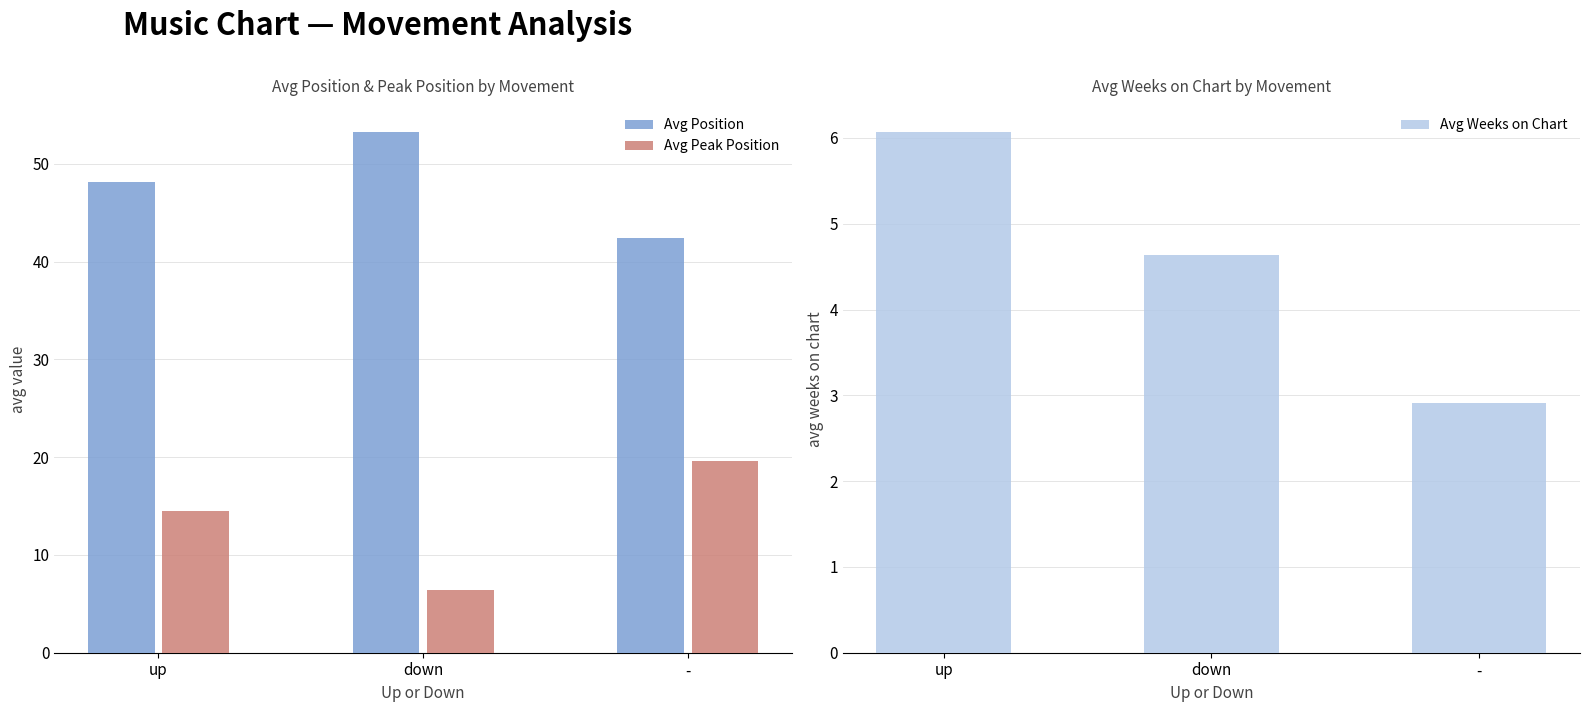

What are all the series names shown in the legend?

Avg Position, Avg Peak Position, Avg Weeks on Chart